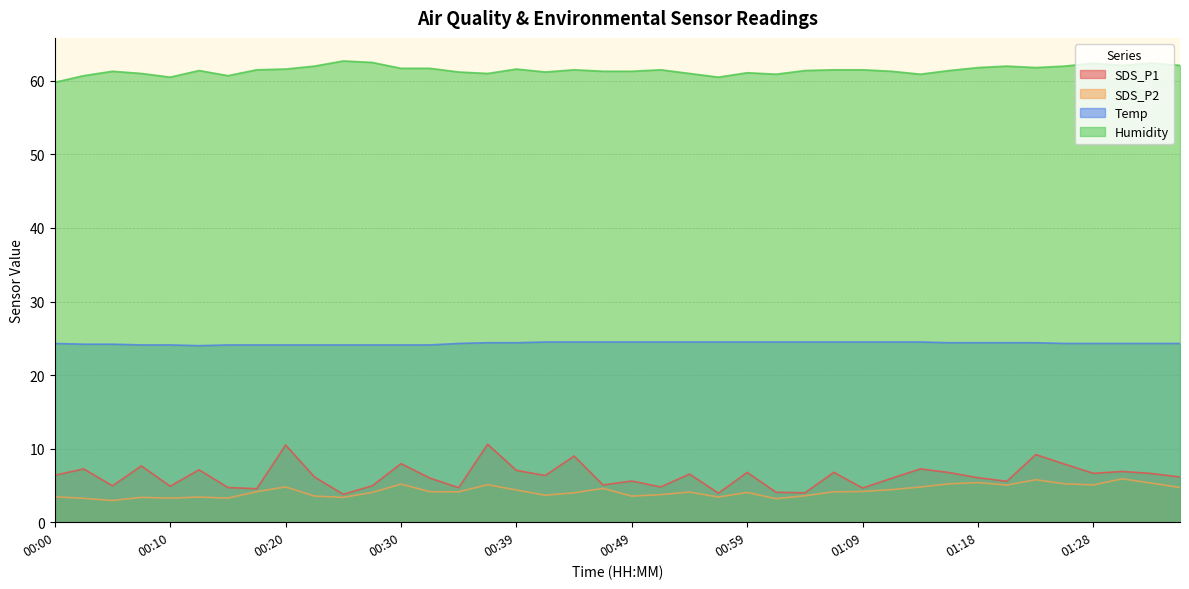

What is the maximum value for Humidity?

62.7